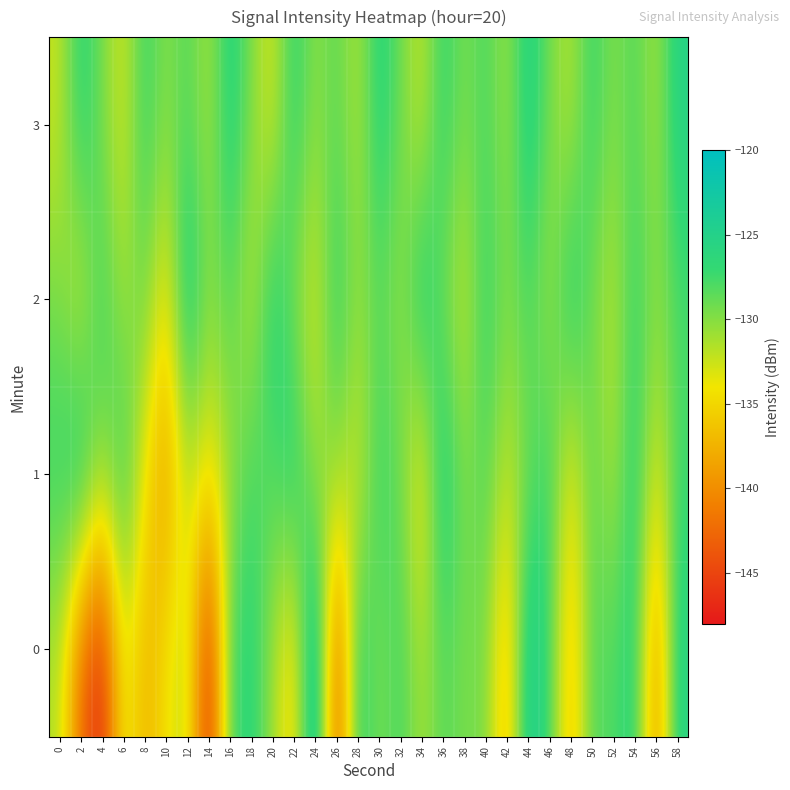

Rank the series at 30 from highest to lowest value.

3, 1, 2, 0